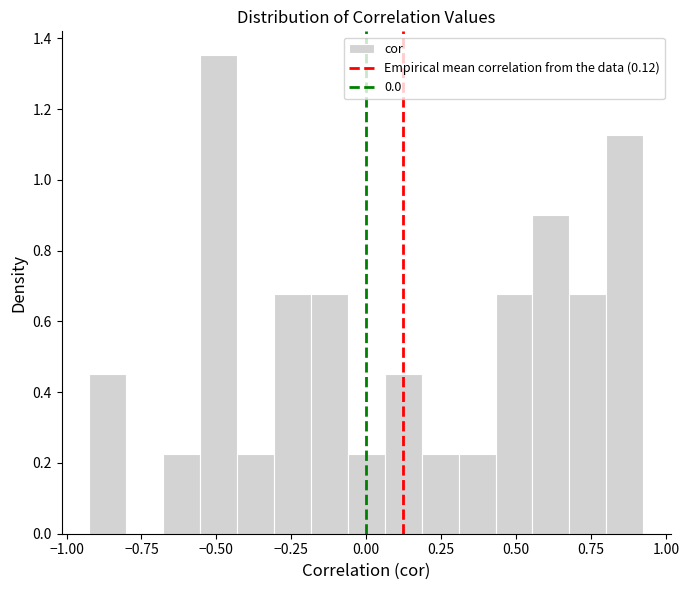

Read against the x-axis, roughly where is the centre of the tallest bar?

-0.50